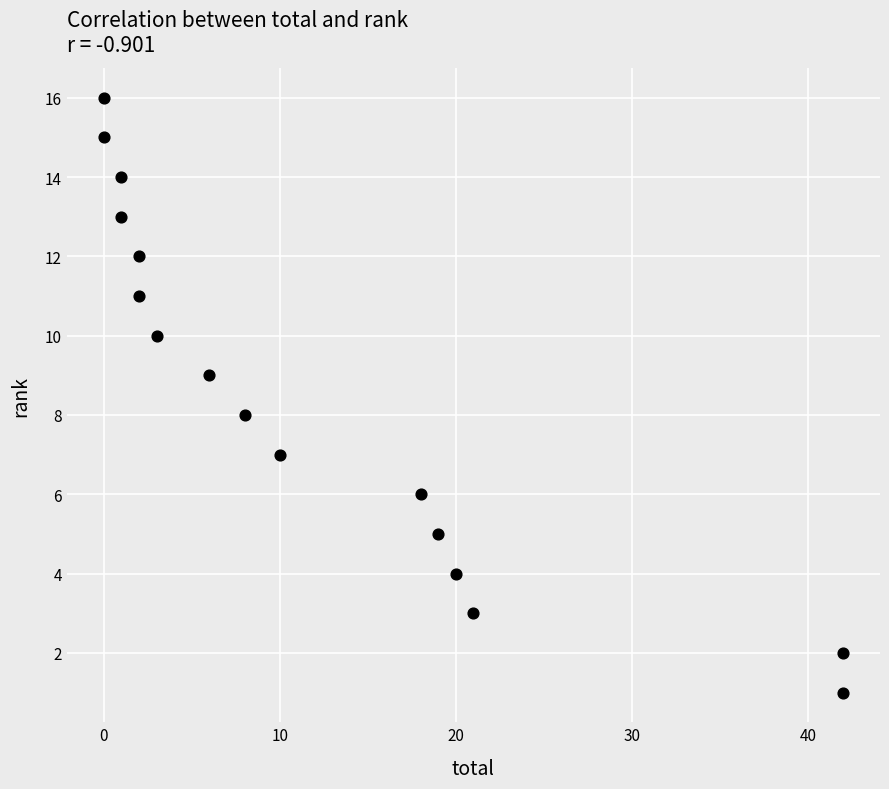

What is the range of Y values (max minus min)?

15